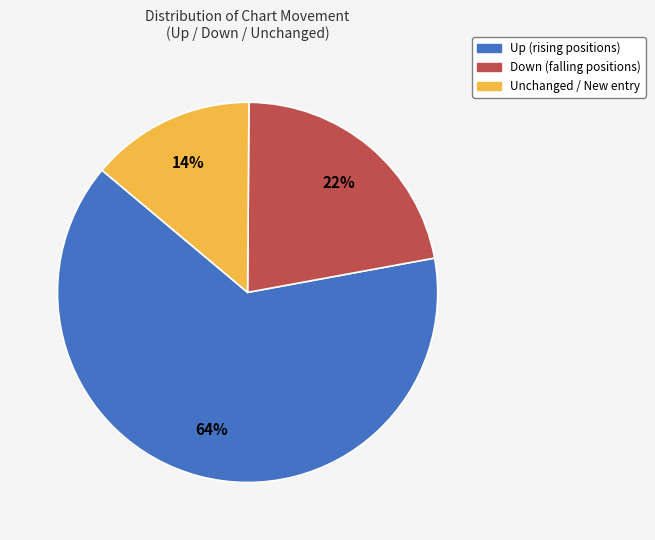

Is there any slice that represents more than half of the pie?

Yes